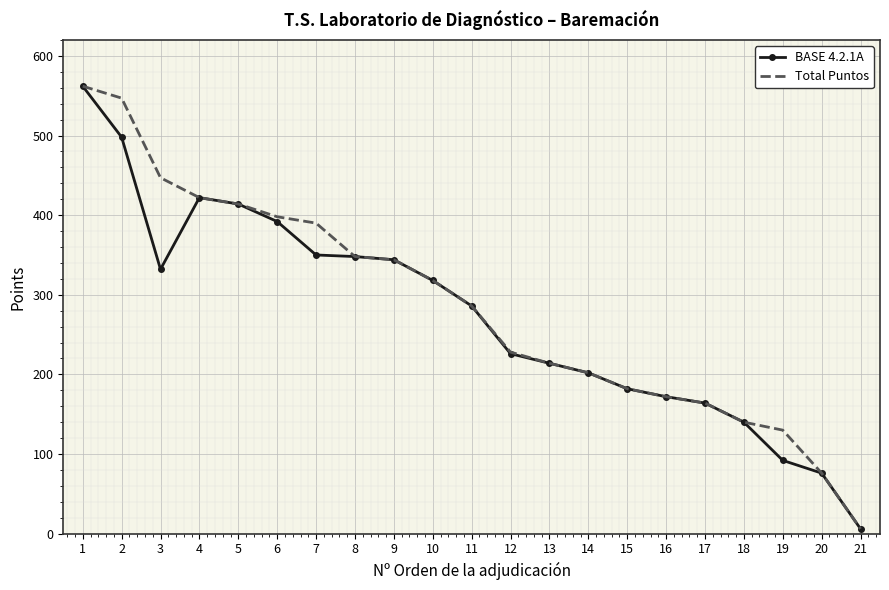

What is the highest value of the Total Puntos series?

562